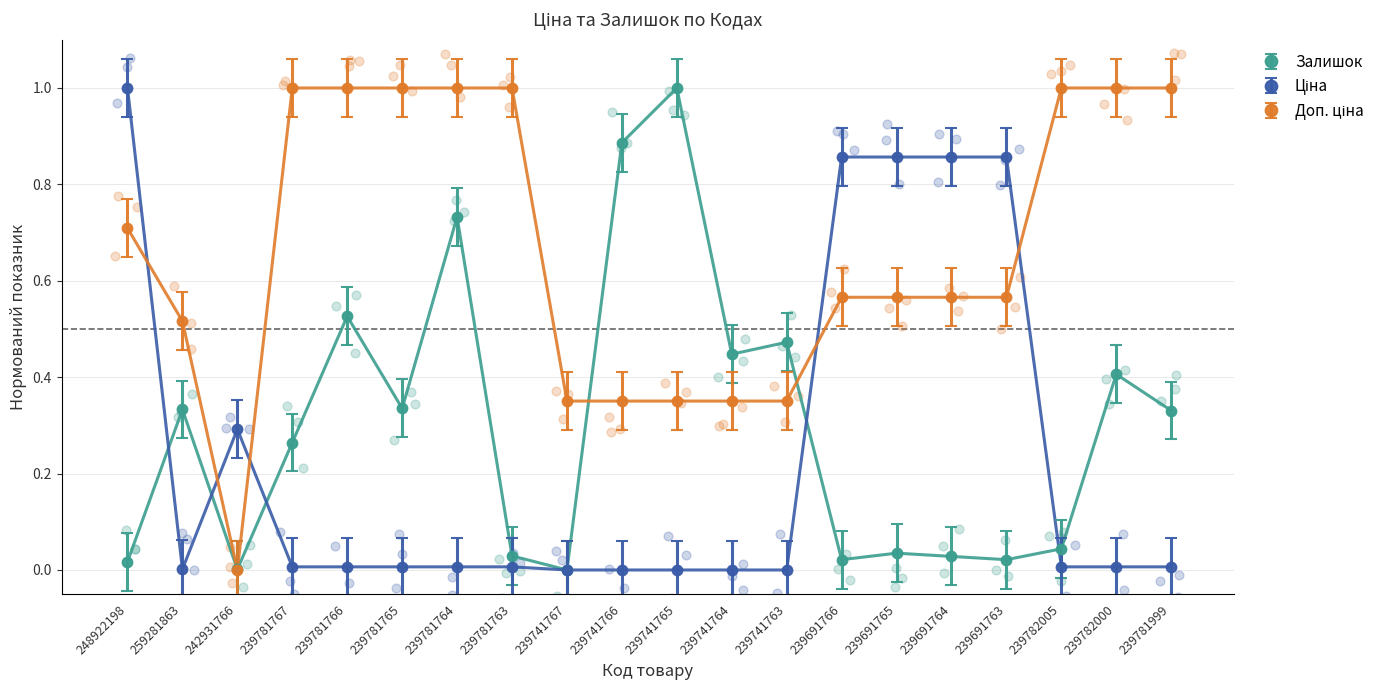

What is the total value across all series at 239741767?

0.4